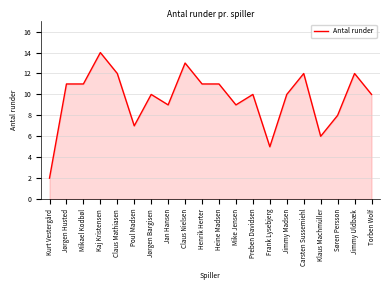

How many distinct data groups are displayed?

1